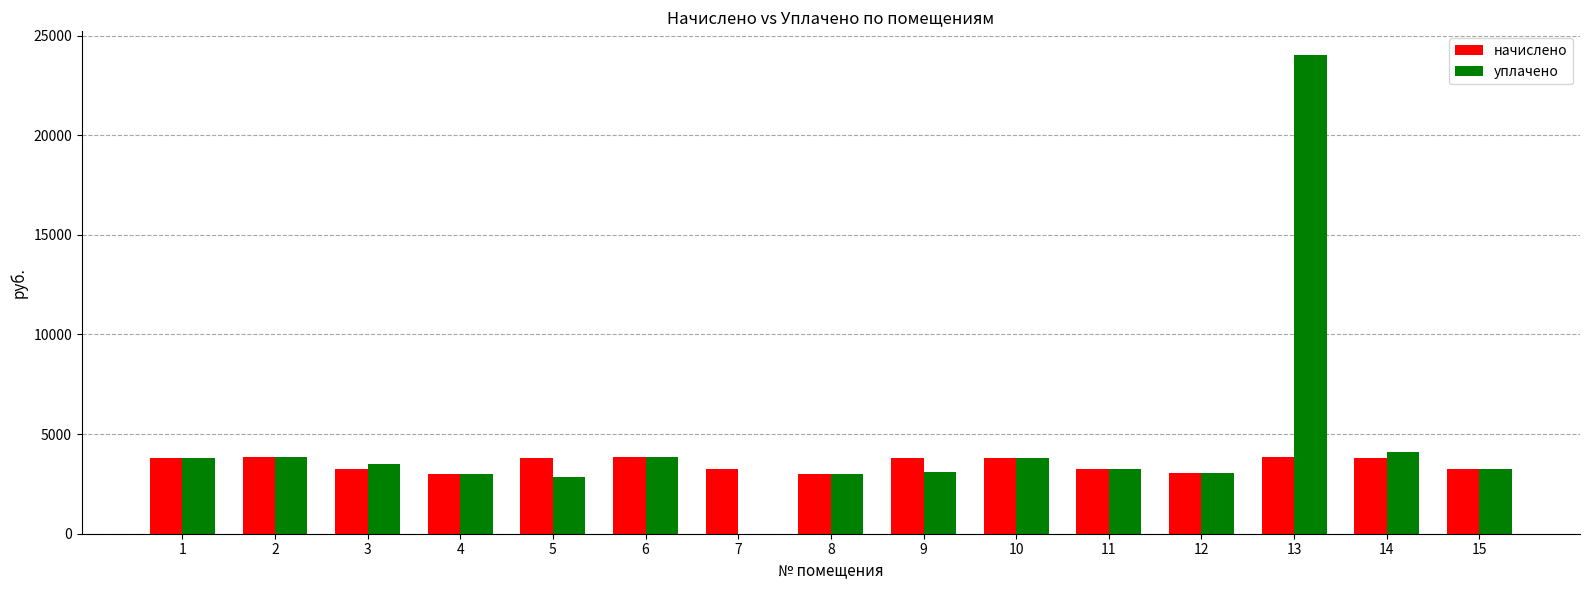

What is the greatest value displayed?

24009.0